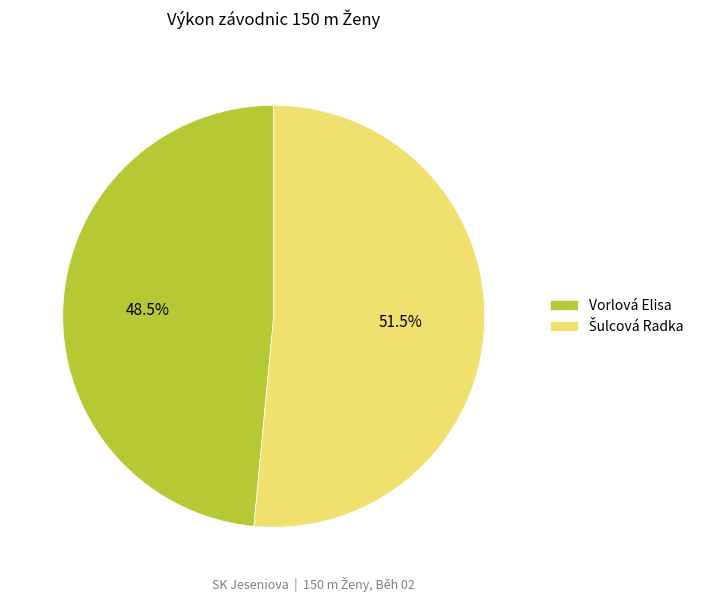

Count the number of slices in the pie.

2